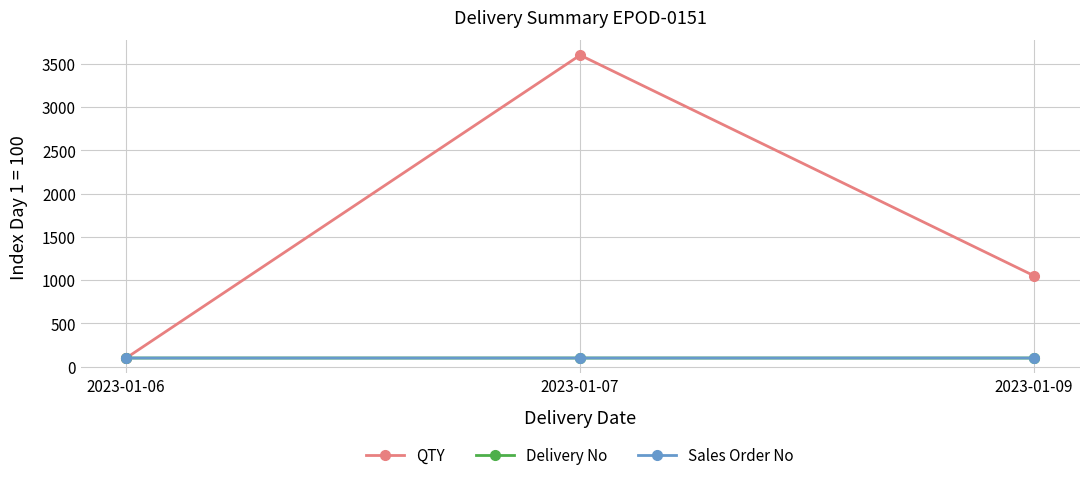

What is the value of the QTY point at the 1st from the left?

100.0